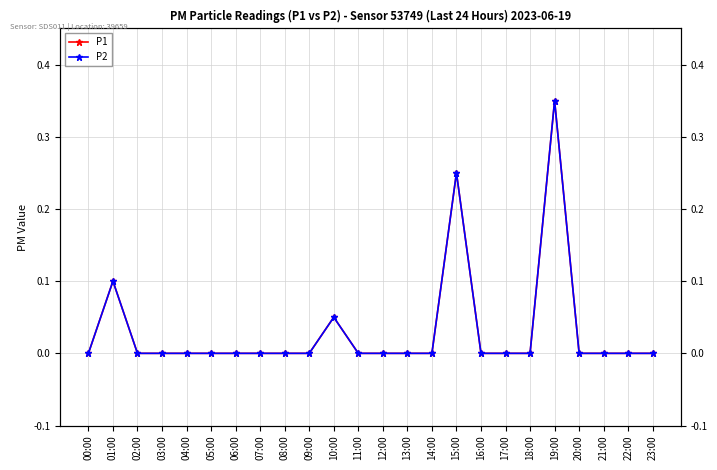

How many distinct data groups are displayed?

2